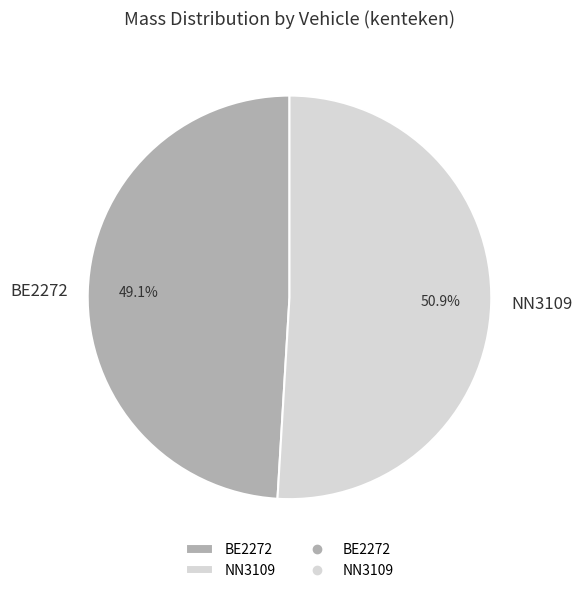

True or false: BE2272 accounts for 62% of the total.

False